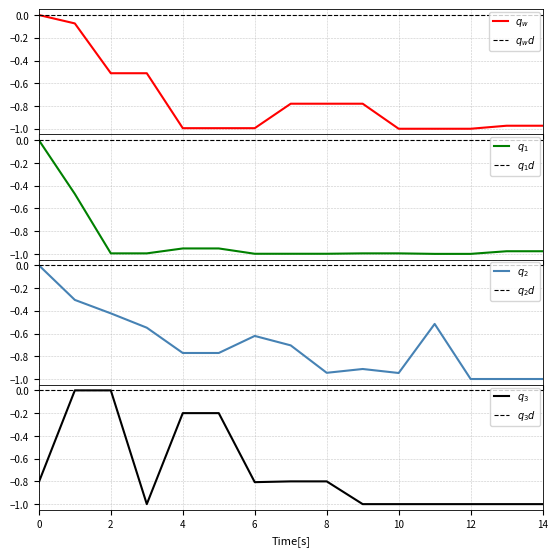

What is the total value across all series at 3?

-3.1